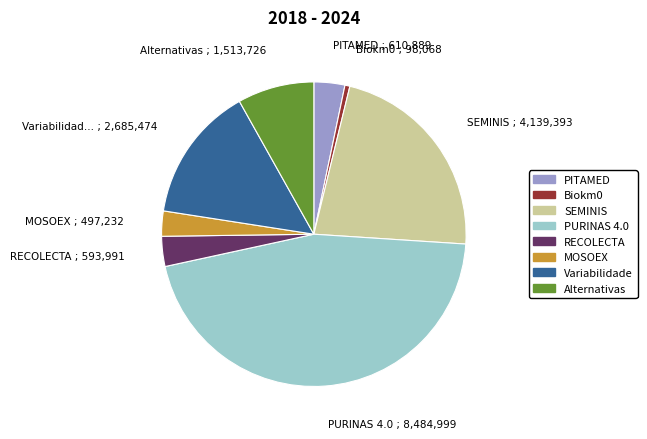

Do SEMINIS and PITAMED together represent more than half of the pie?

No